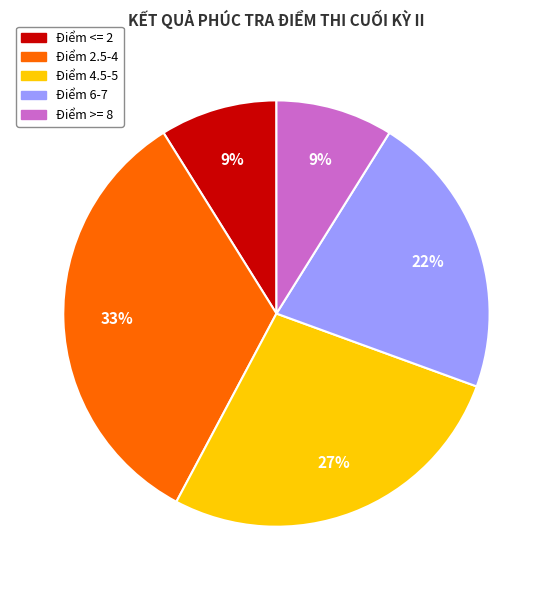

Count the number of slices in the pie.

5